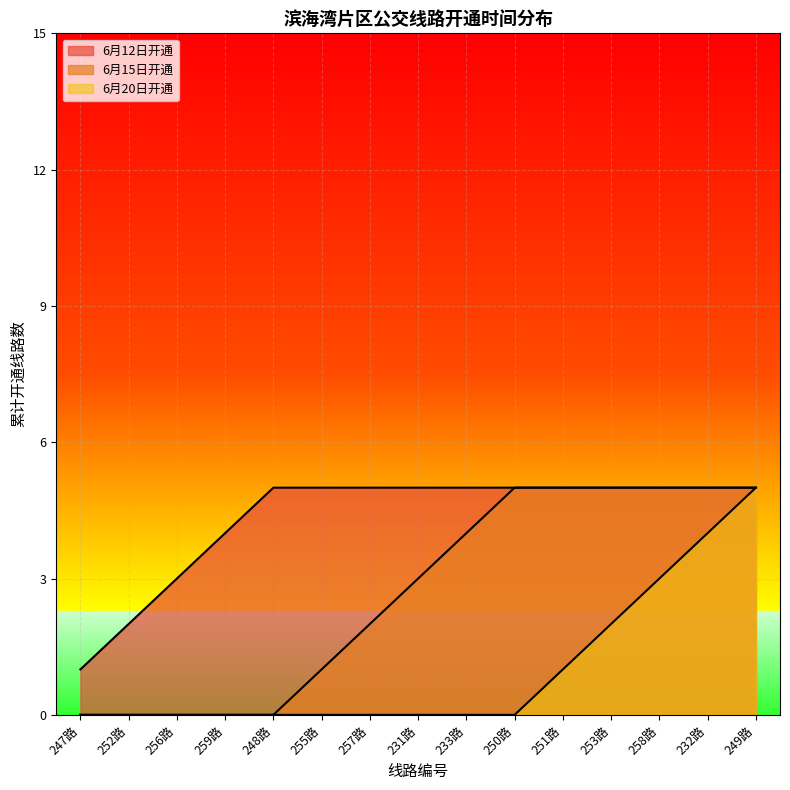

How many lines are shown in the chart?

3